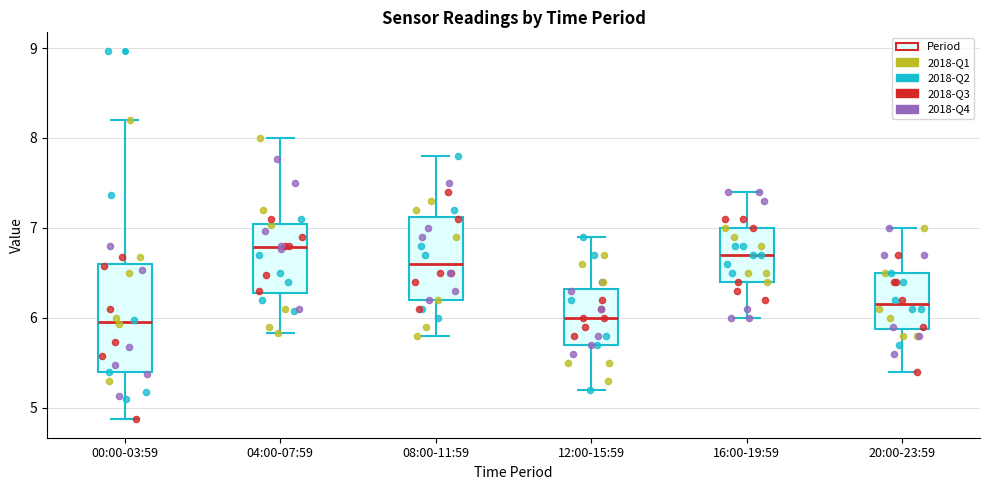

Where is the upper edge of the box for 12:00-15:59 on the y-axis? The values are not printed on the chart, so give them approximately, as read against the axis.

6.3